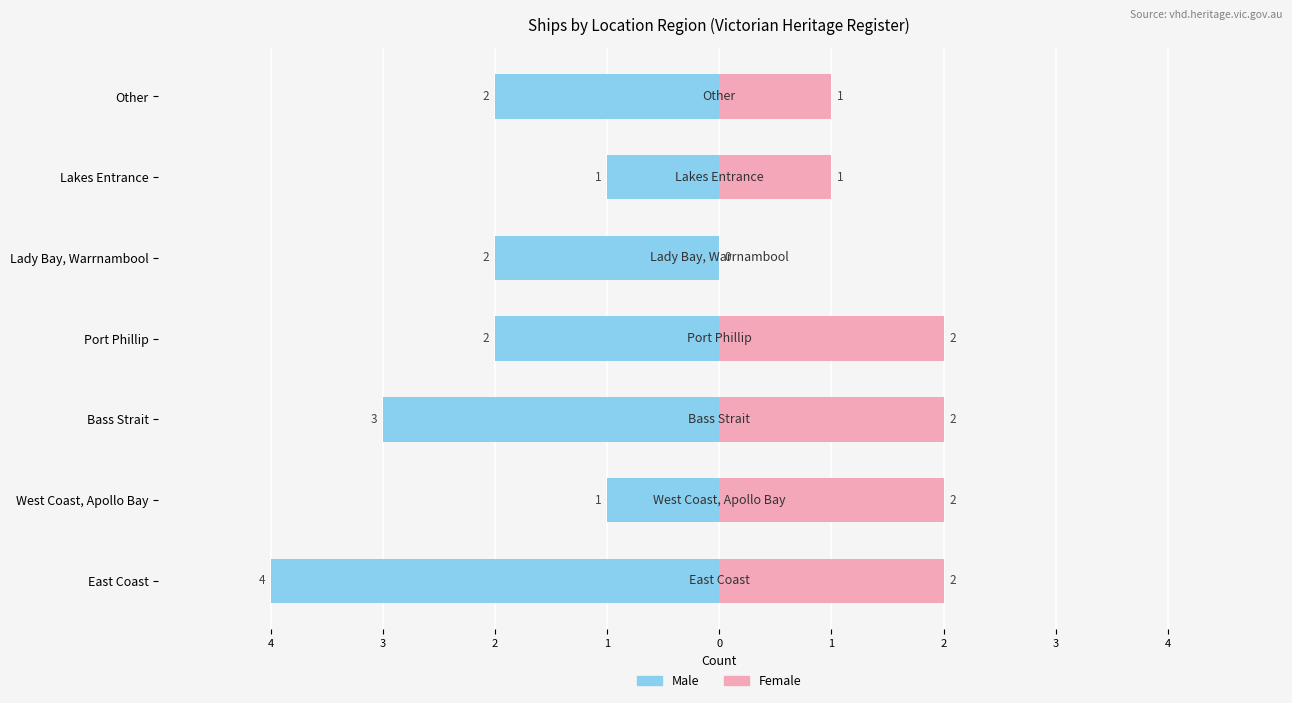

Reading left to right, list all the values displayed in this chart.

Male: -4	-1	-3	-2	-2	-1	-2
Female: 2	2	2	2	0	1	1